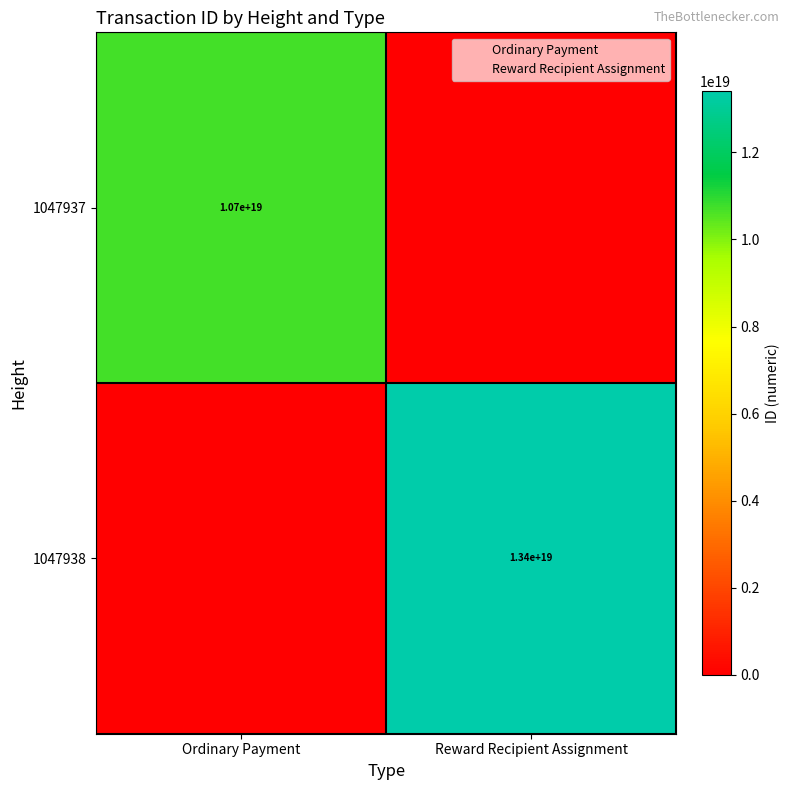

True or false: 1047938 has a value of 13400000000000000000 at Reward Recipient Assignment.

True